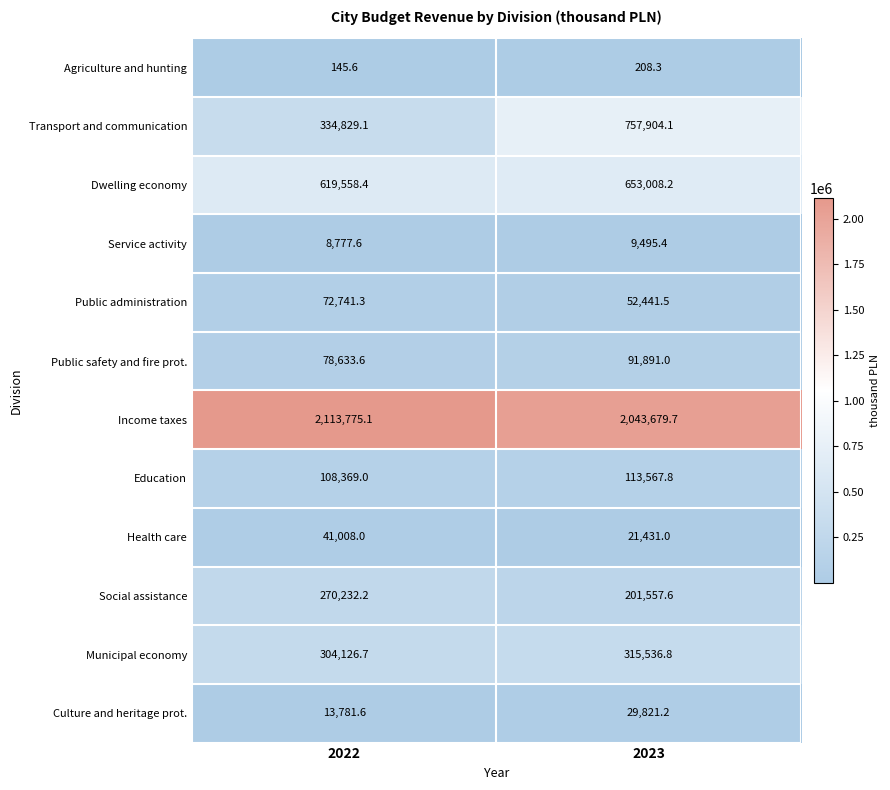

Between 2022 and 2023, which series saw the biggest shift?

Transport and communication